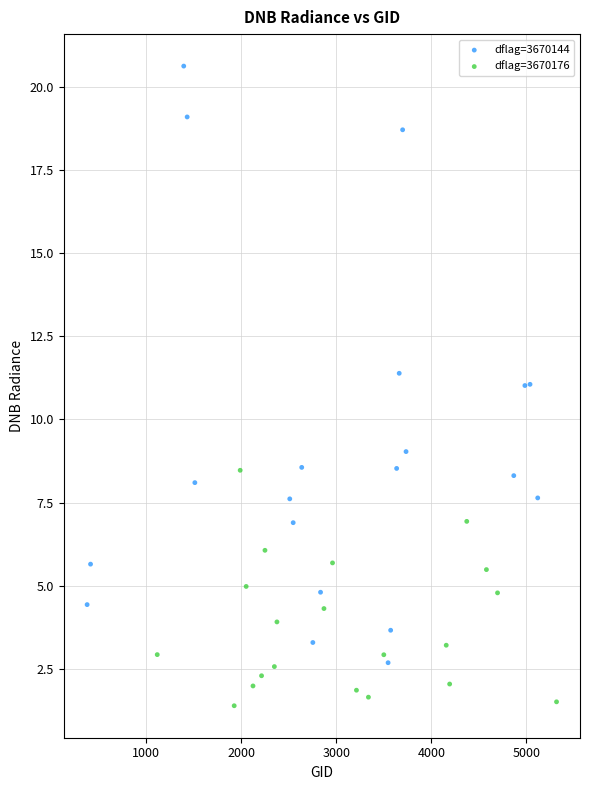

Which series contains the lowest Y value?

dflag=3670176